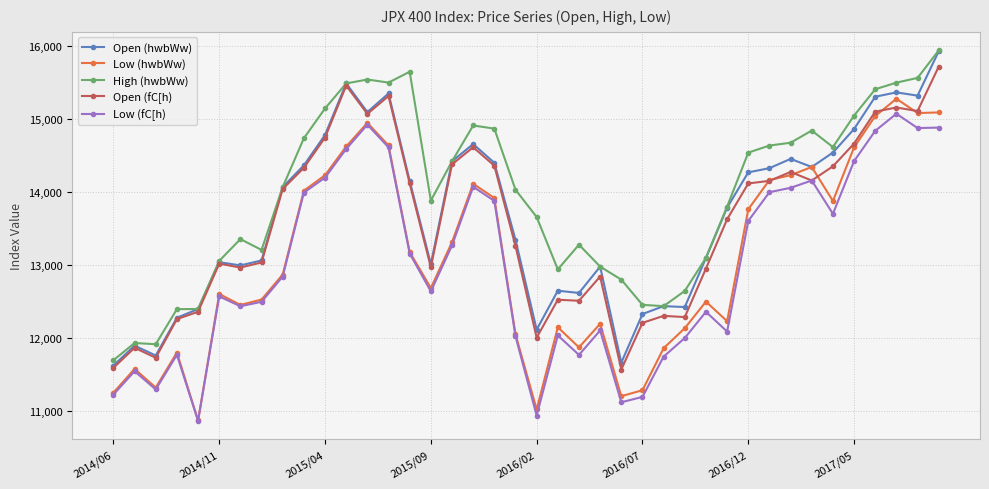

What is the value of the Low (fC[h) point at the 21st from the left?

10938.9